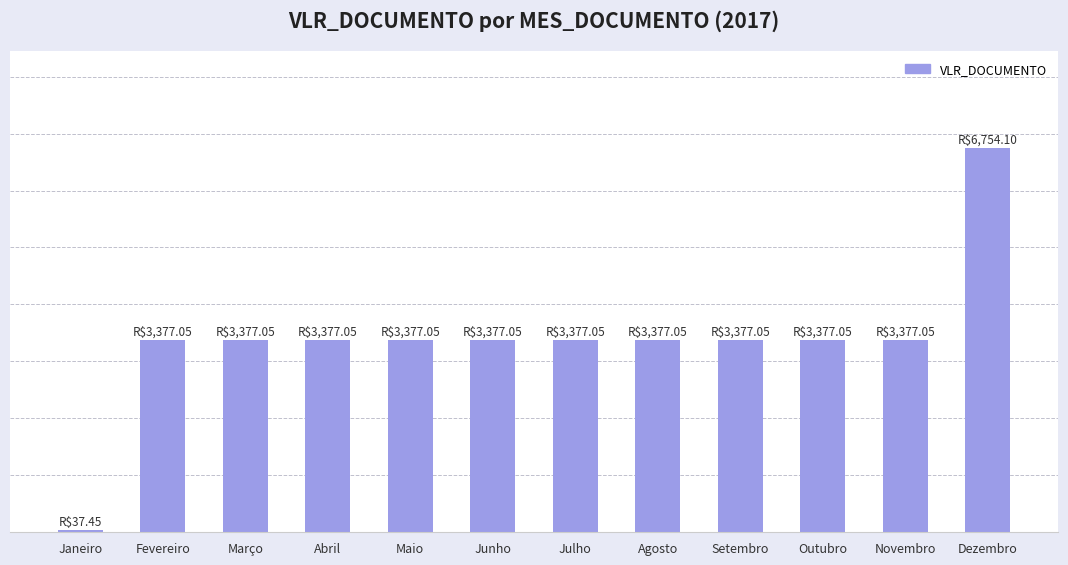

Are the bars horizontal?

No